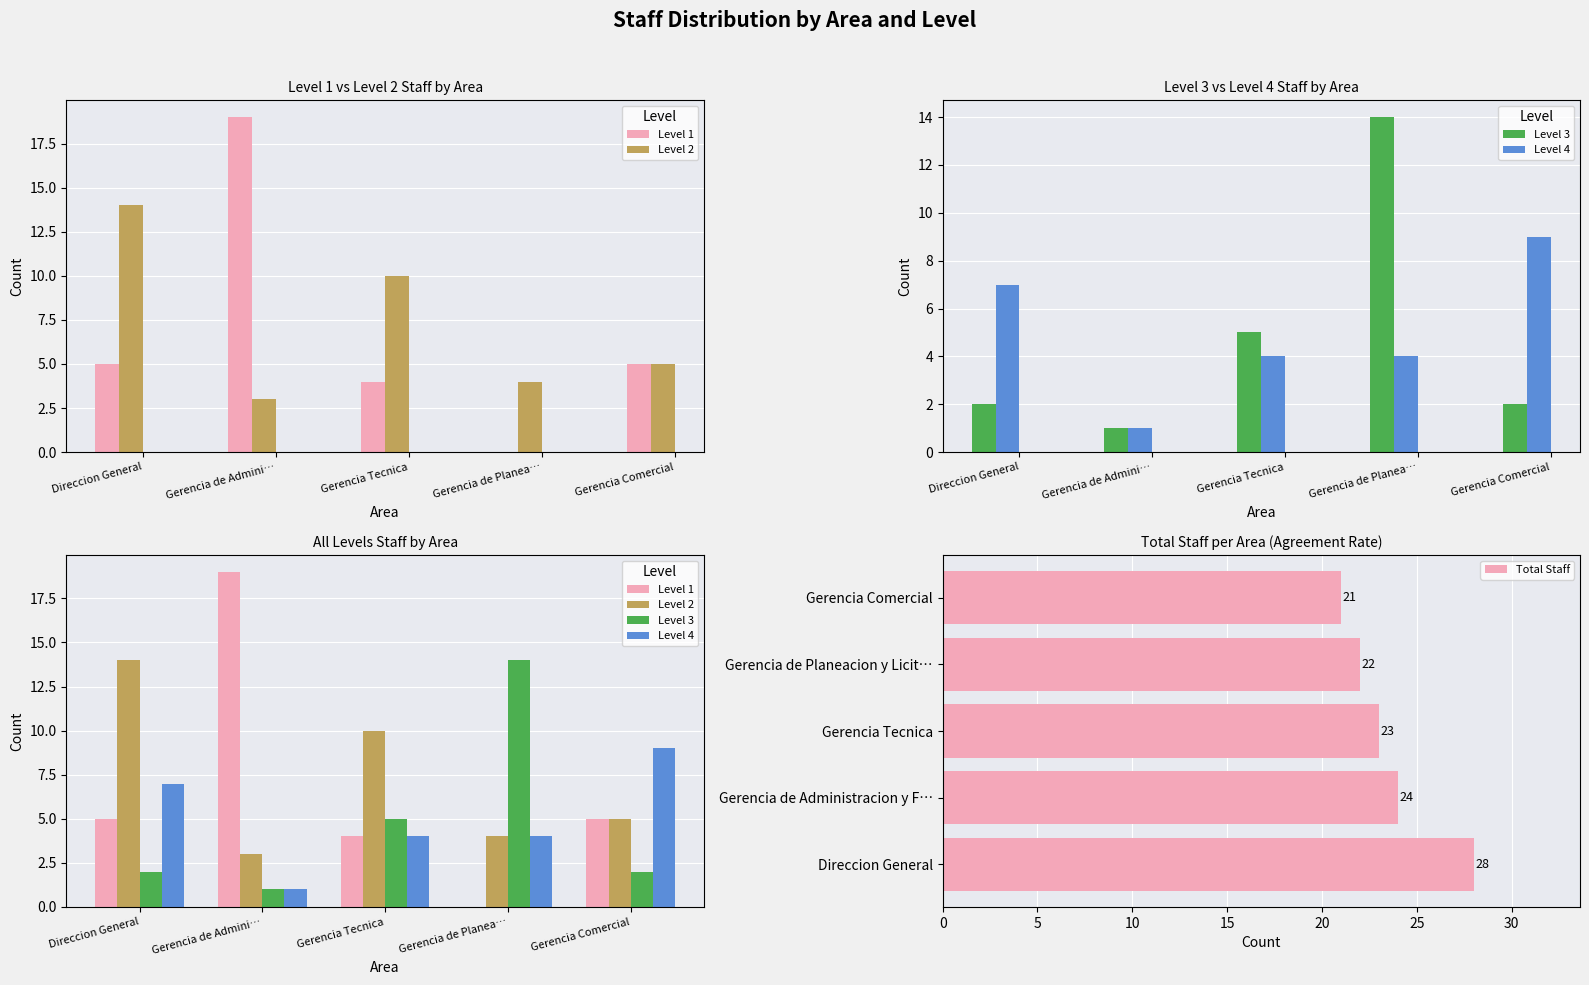

Is it true that Total Staff equals 30 at Gerencia Comercial?

False